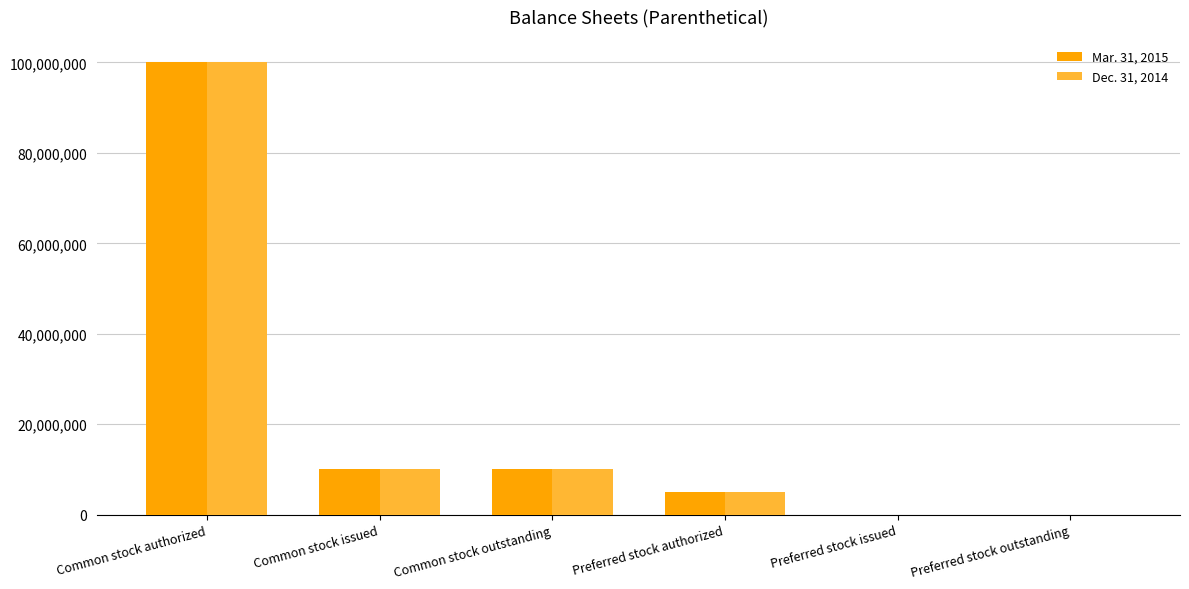

How many categories are shown in the chart?

6